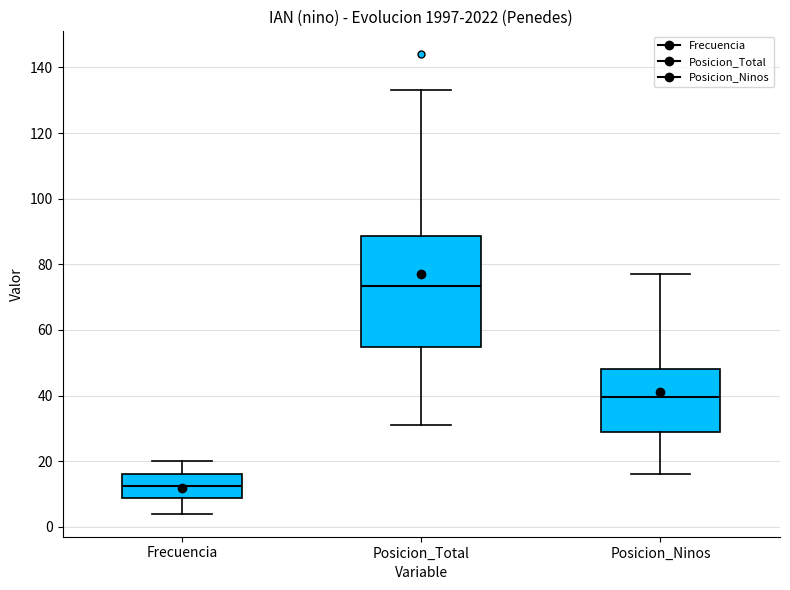

Comparing the boxes themselves (not the whiskers), which one is the tallest?

Posicion_Total